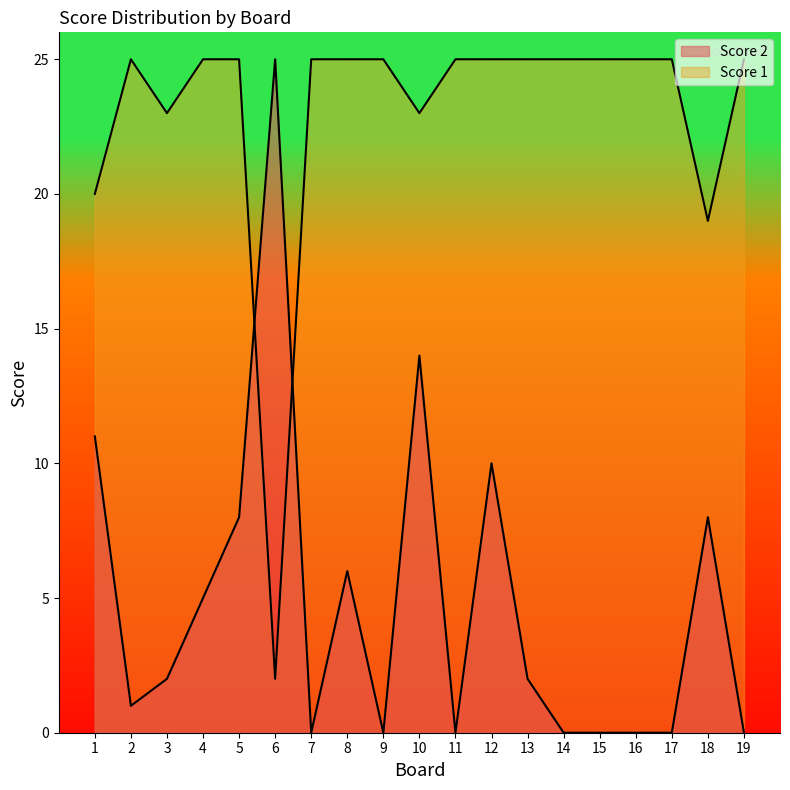

Reading left to right, transcribe all the data shown in this chart.

Score 2: 11	1	2	5	8	25	0	6	0	14	0	10	2	0	0	0	0	8	0
Score 1: 20	25	23	25	25	2	25	25	25	23	25	25	25	25	25	25	25	19	25